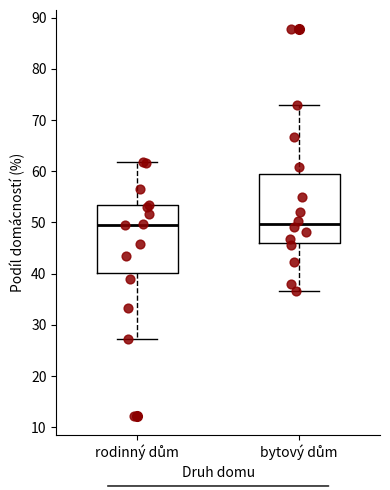

Reading left to right, transcribe this box plot: for each box, give where its median line is, the range the box spans, and where its two whiskers end, as read against the y-axis. The values are not printed on the chart, so give them approximately, as read against the axis.

rodinný dům: median 50, box 40 to 53, whiskers 27 to 62
bytový dům: median 50, box 46 to 59, whiskers 37 to 73